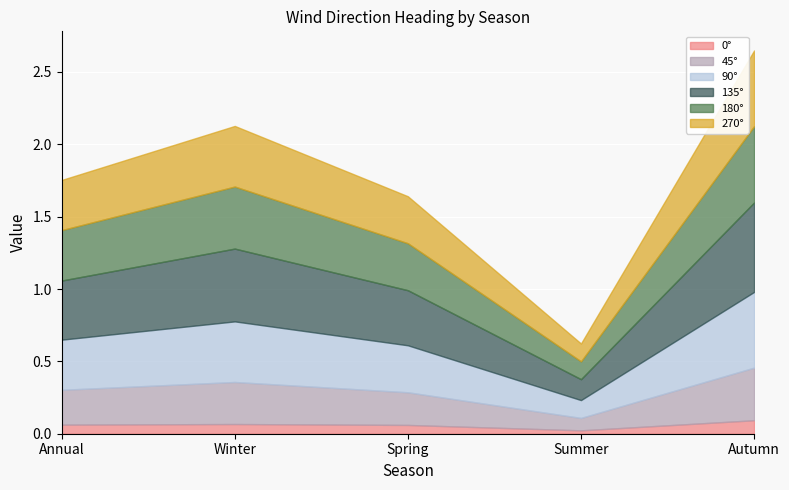

What value does the 45° series have at Spring?

0.2